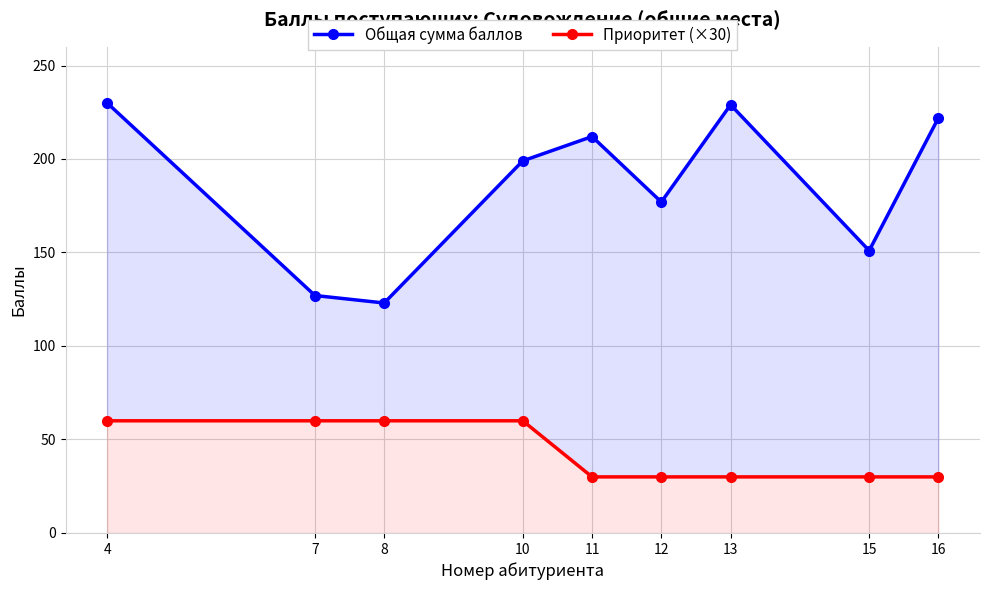

Rank the series at 12 from lowest to highest value.

Приоритет (×30), Общая сумма баллов